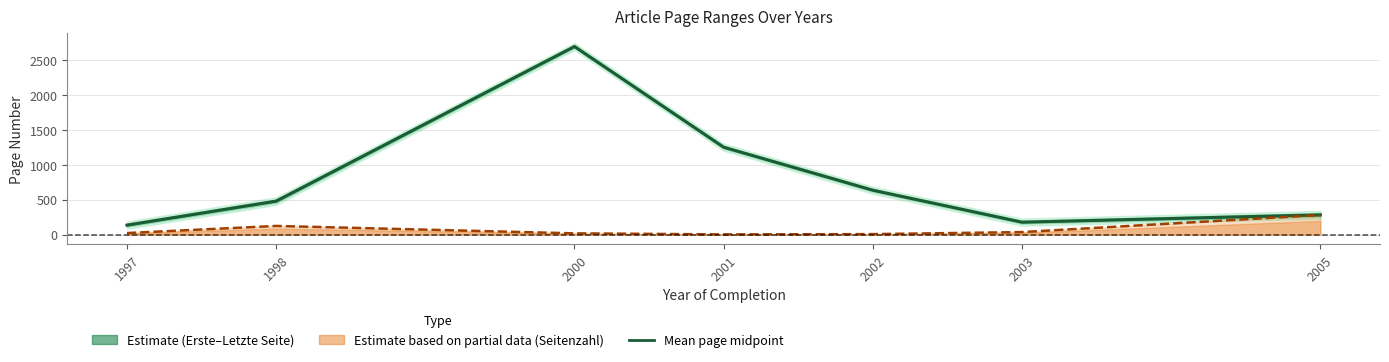

List the labels in order of value, largest first.

2000, 2001, 2002, 1998, 2005, 2003, 1997